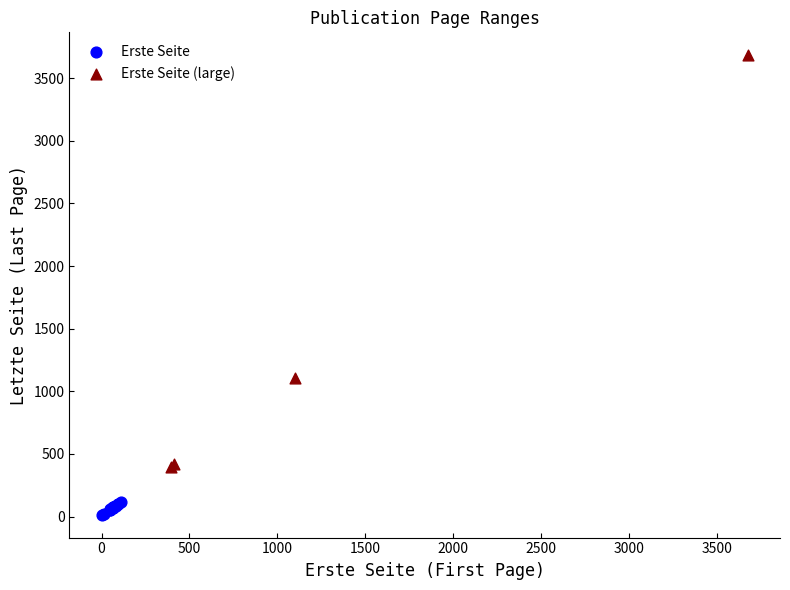

Which series has the widest spread of Y values?

Erste Seite (large)